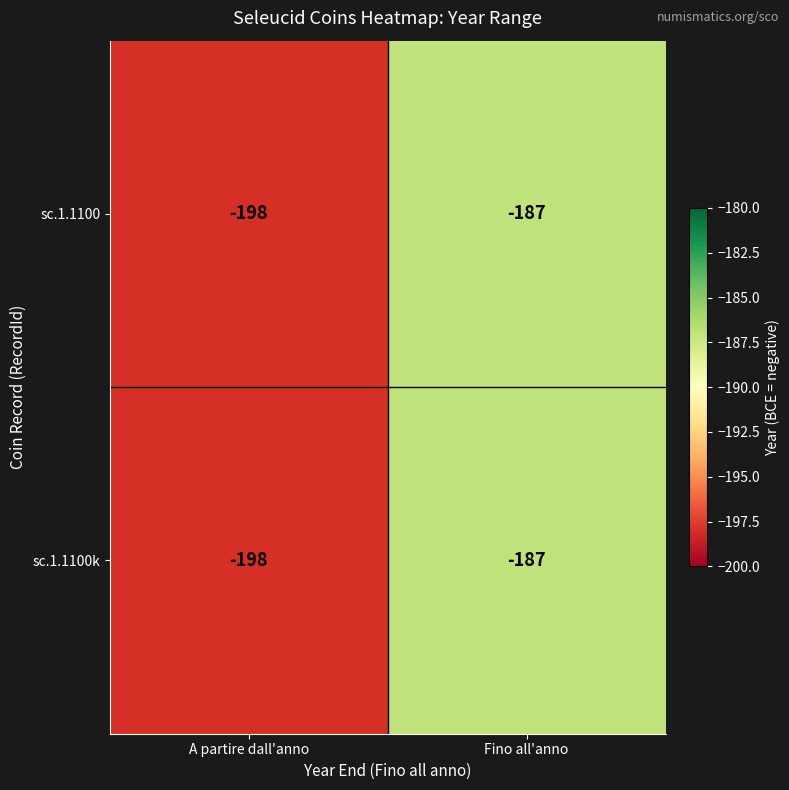

How many distinct data groups are displayed?

2